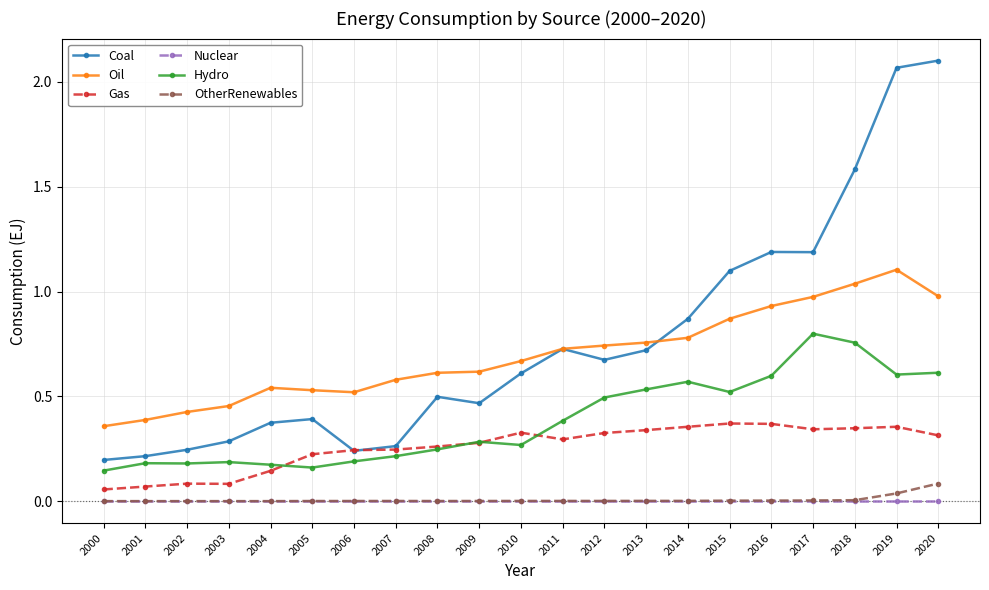

True or false: OtherRenewables and Coal cross at least once.

False